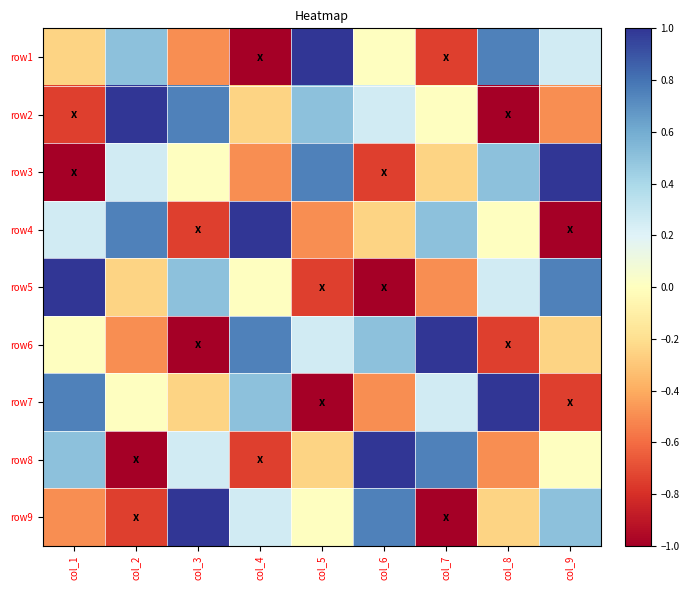

Between col_1 and col_3, which is larger?

col_1